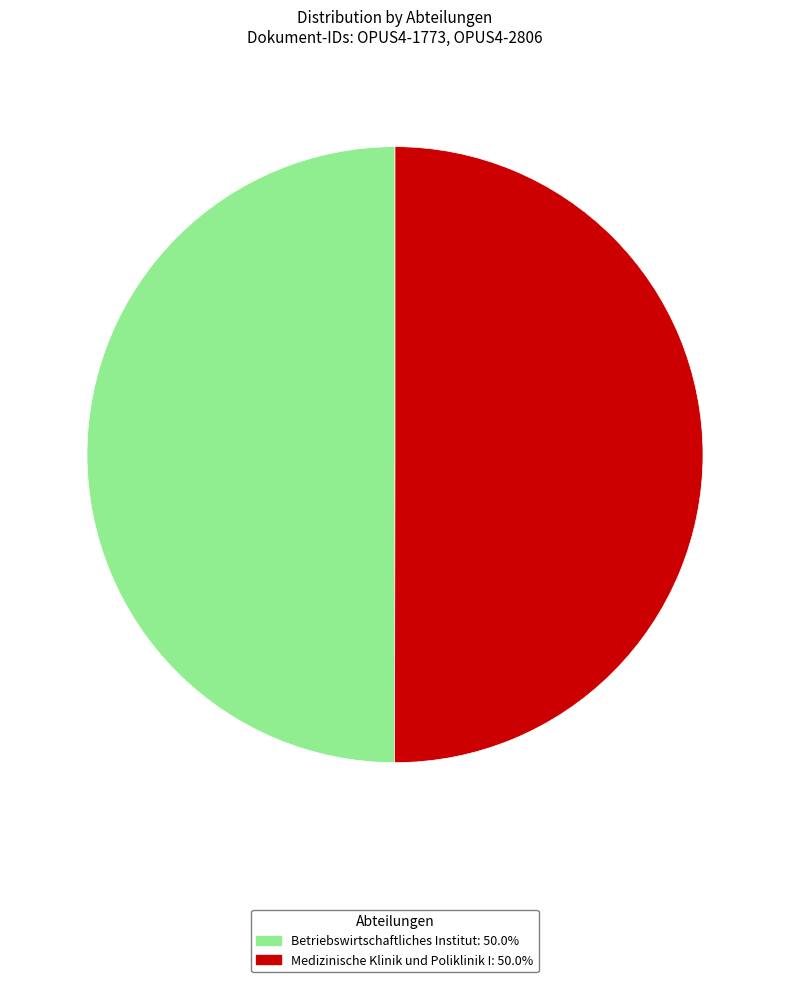

Is the sum of Medizinische Klinik und Poliklinik I and Betriebswirtschaftliches Institut greater than half?

Yes